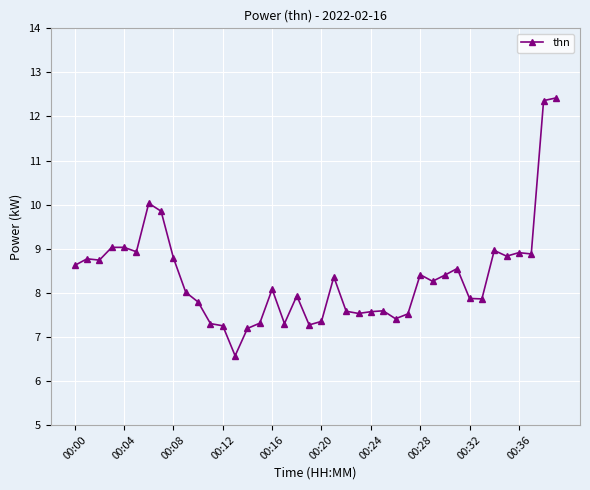

What is the average value?

8.4